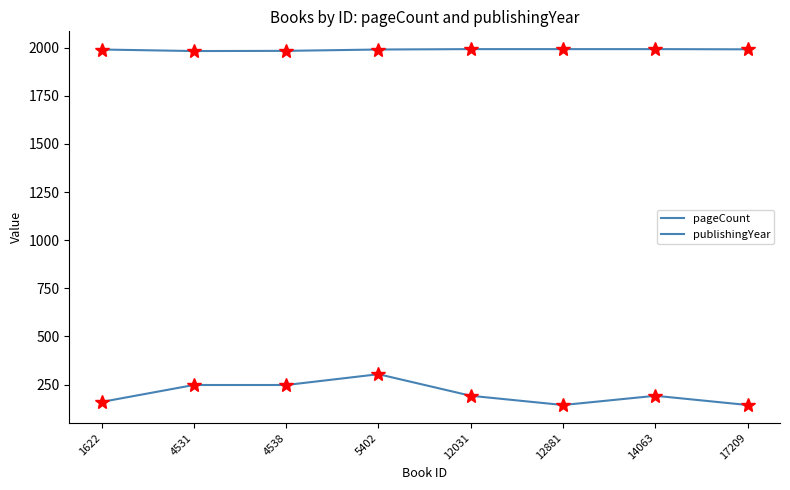

How many interior local valleys does the pageCount series have?

1